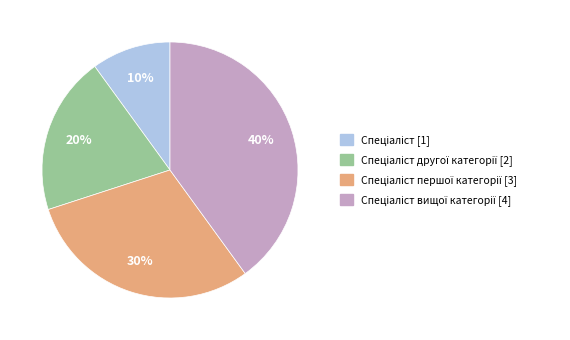

Does any single category account for the majority?

No